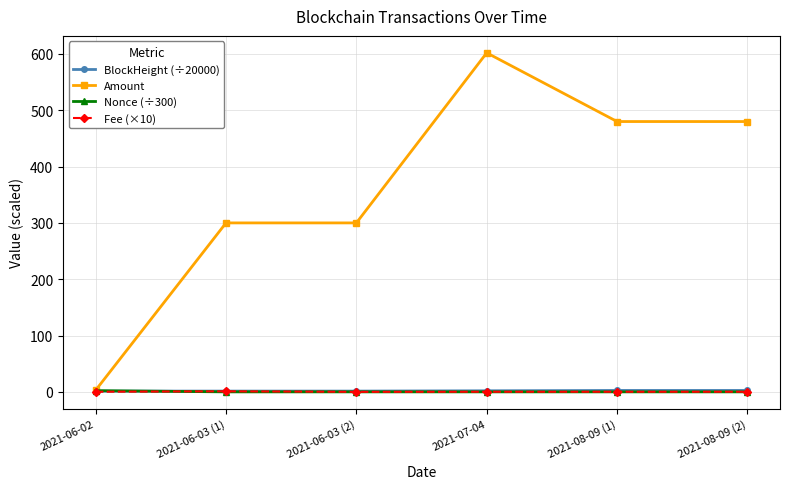

Count the number of data series in this chart.

4